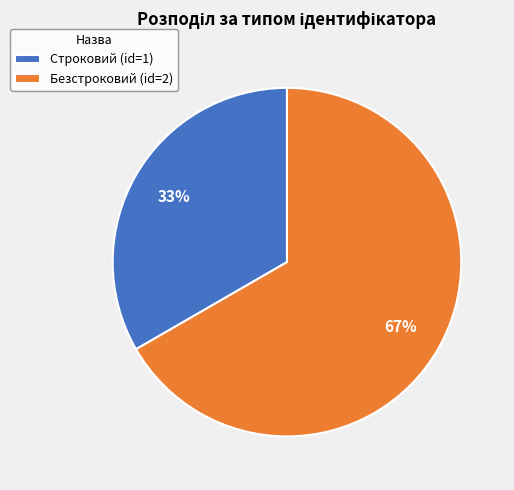

Does any single category account for the majority?

Yes